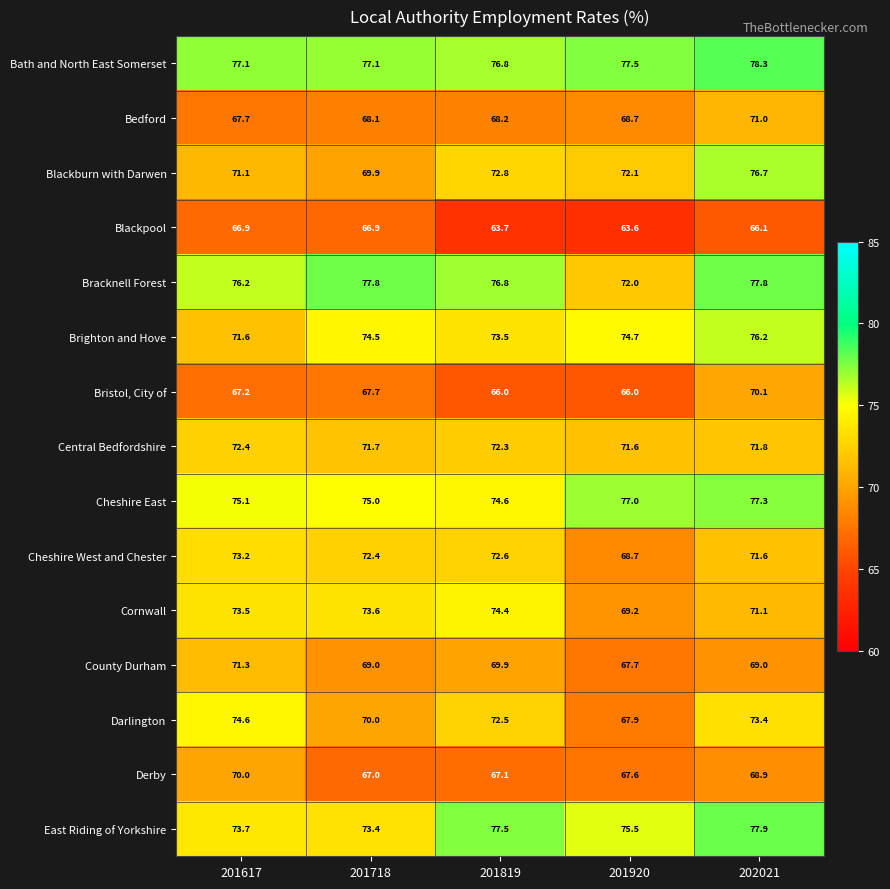

List the series in order of their peak value, highest first.

Bath and North East Somerset, East Riding of Yorkshire, Bracknell Forest, Cheshire East, Blackburn with Darwen, Brighton and Hove, Darlington, Cornwall, Cheshire West and Chester, Central Bedfordshire, County Durham, Bedford, Bristol, City of, Derby, Blackpool